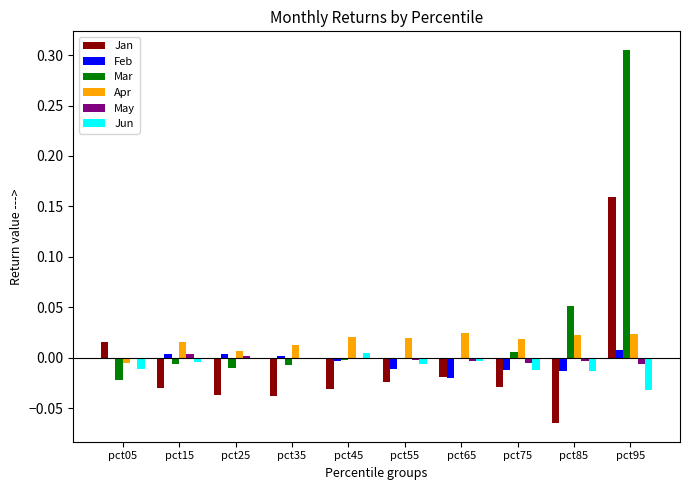

Count the number of data series in this chart.

6